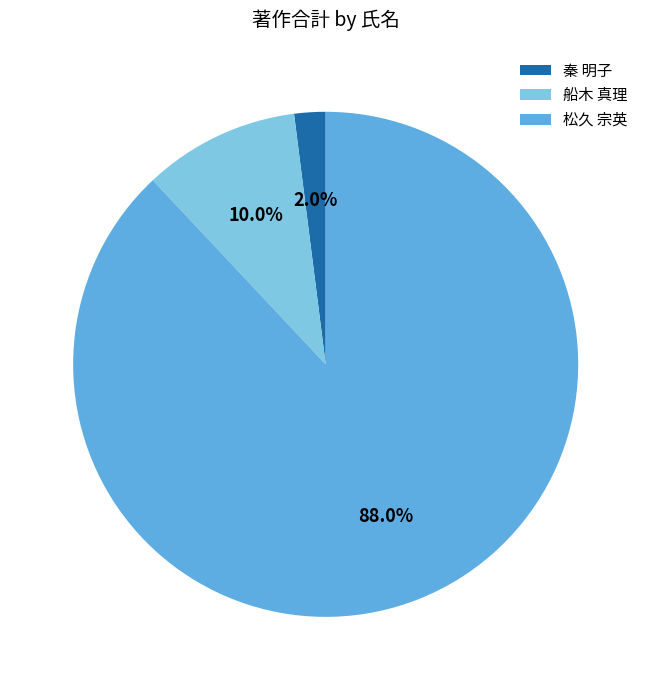

Which slice is the smallest?

秦 明子